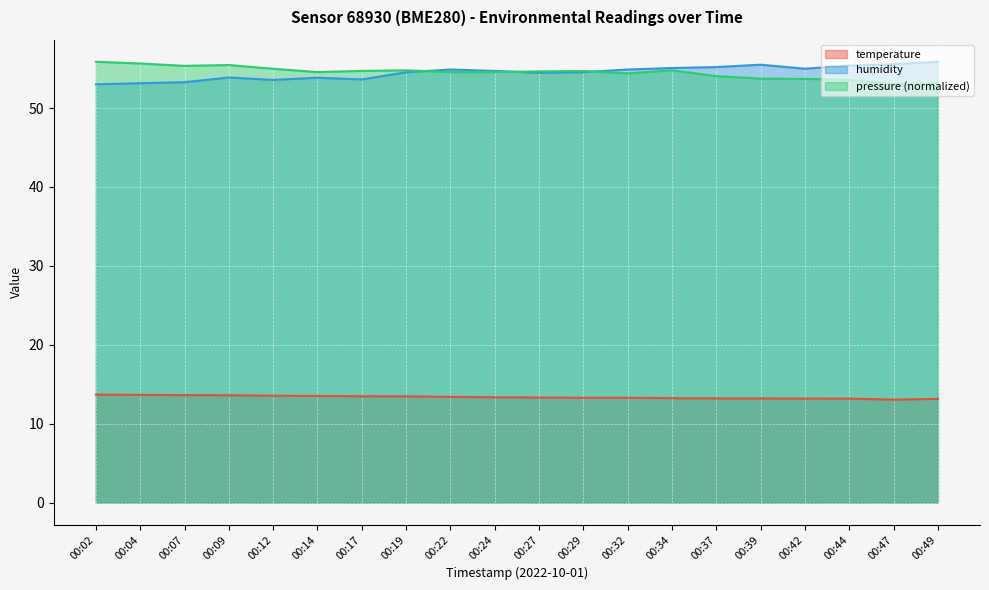

True or false: humidity has a value of 11.5 at 00:07.

False